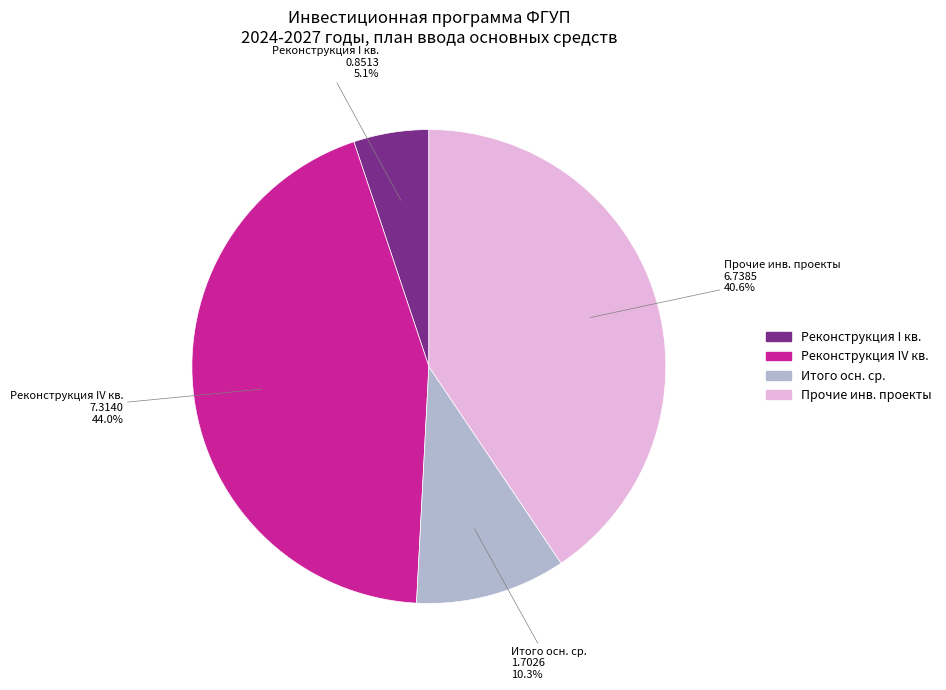

How many segments does this pie chart have?

4